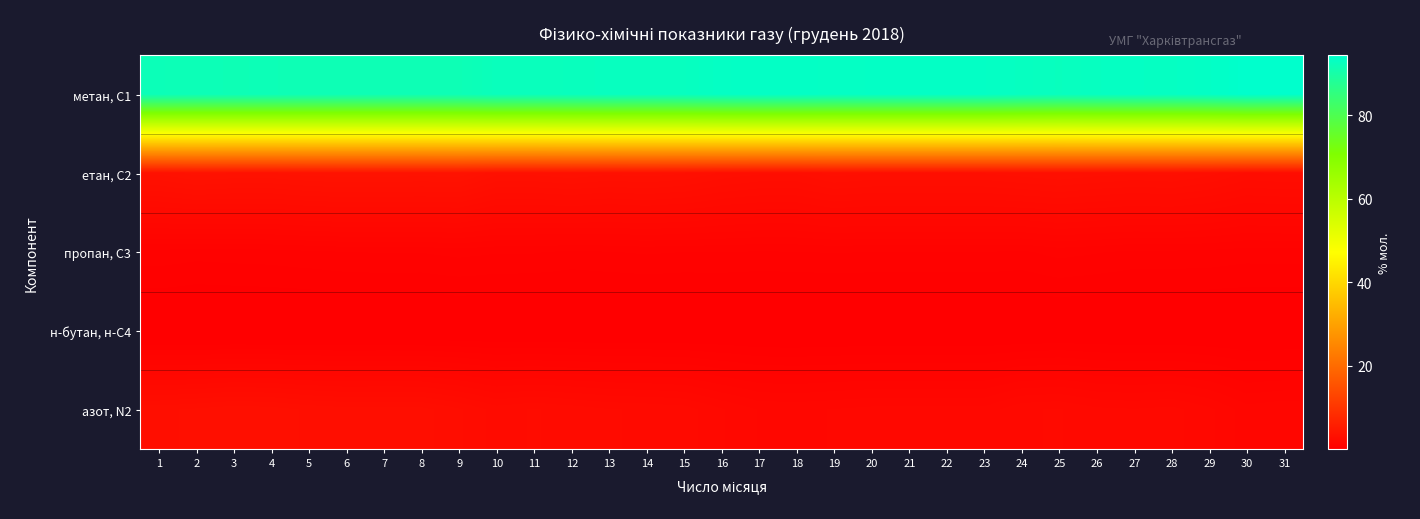

Which series has the largest total across all categories?

метан, С1